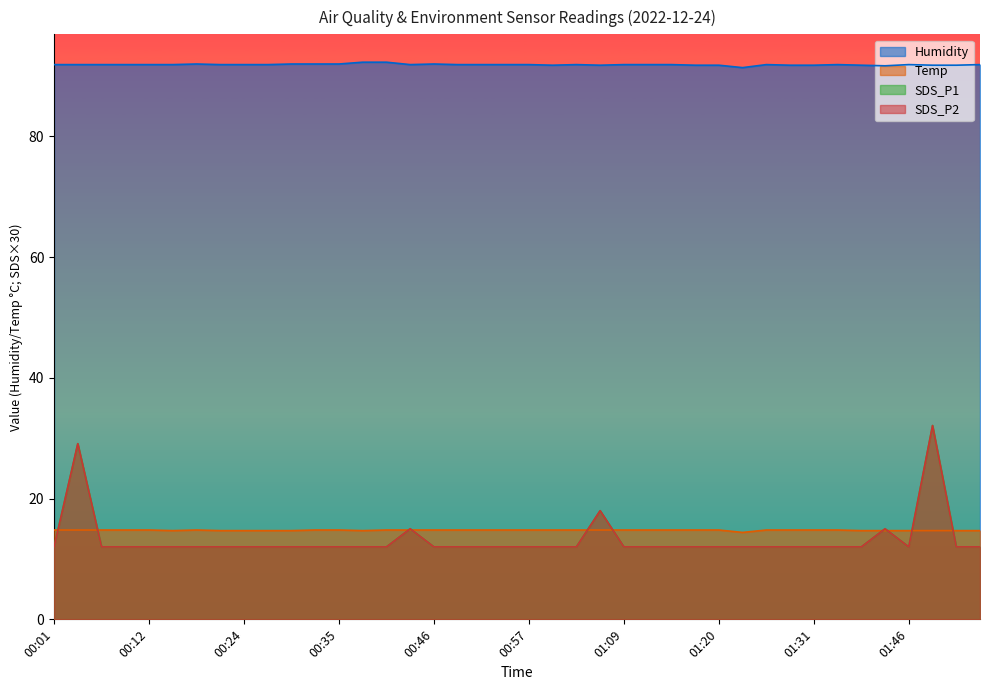

How many data points in SDS_P2 are above 12?

5